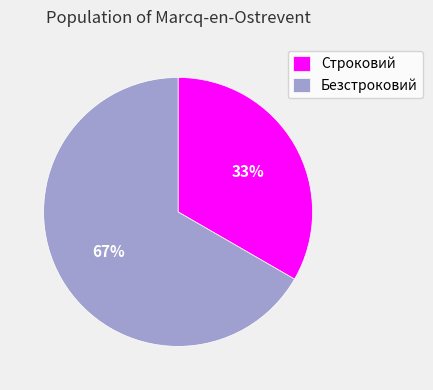

What is the largest slice in the pie chart?

Безстроковий